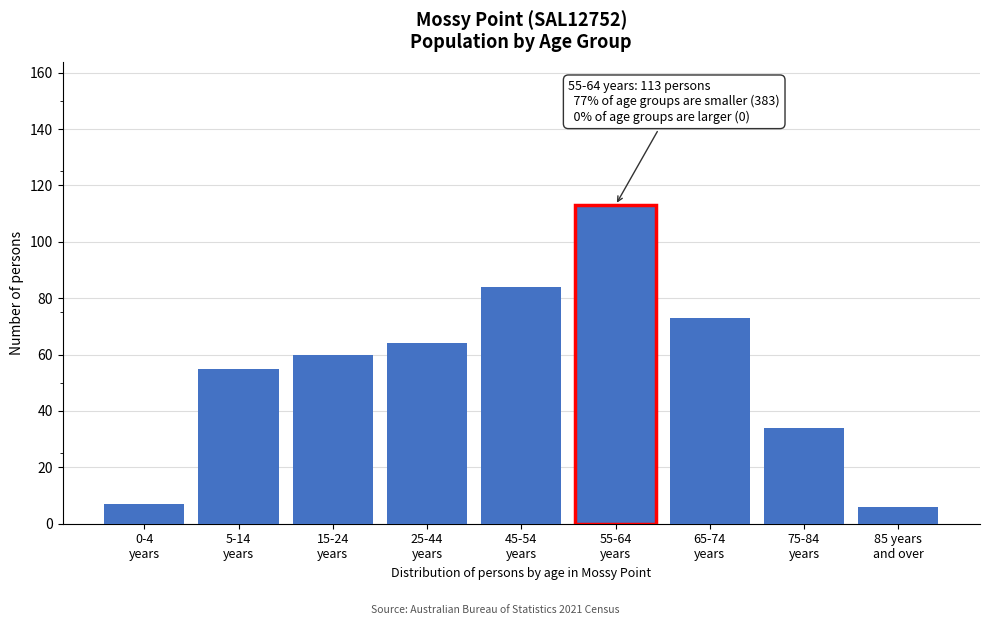

Reading left to right, what are all the values shown in this chart?

7	55	60	64	84	113	73	34	6